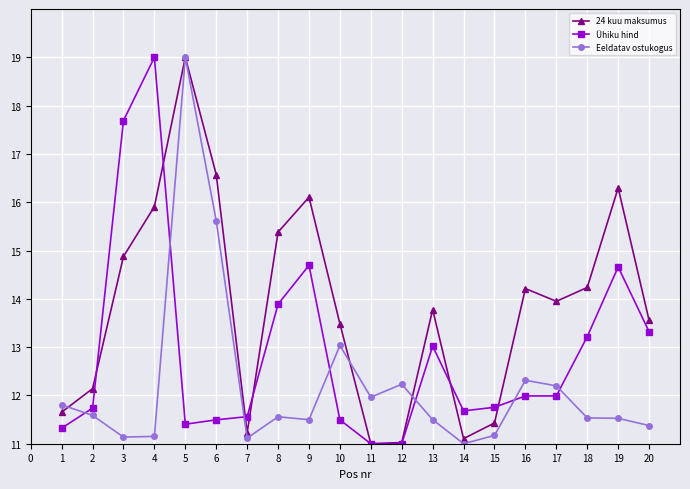

Is the value of Ühiku hind at 18 greater than the value of 24 kuu maksumus at 17?

No